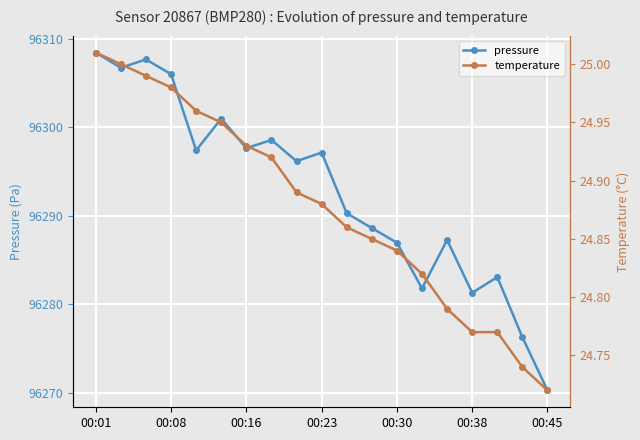

What is the lowest value of the pressure series?

96270.3